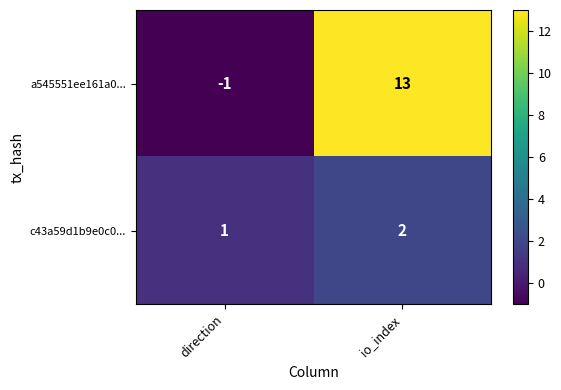

Rank the series at io_index from lowest to highest value.

c43a59d1b9e0c0..., a545551ee161a0...